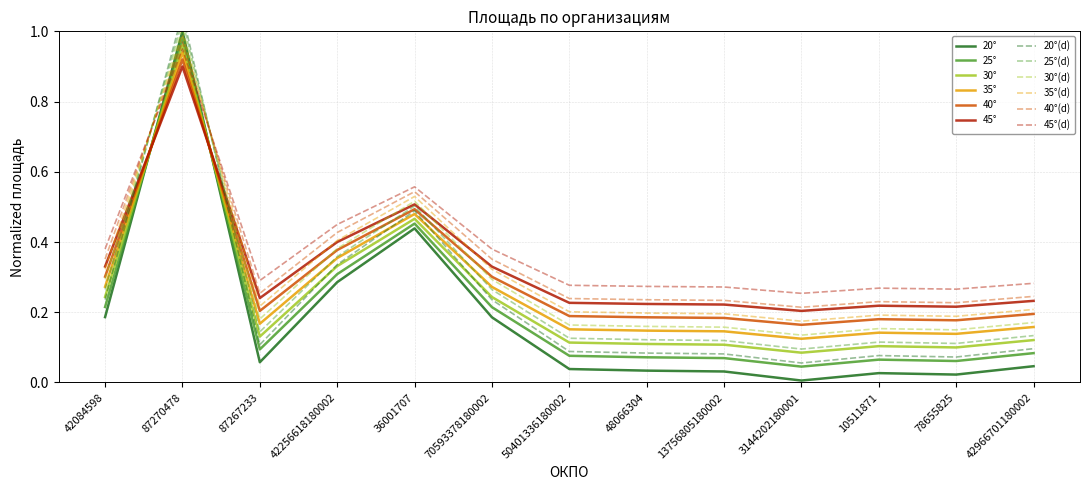

How many interior local peaks (higher than both neighbors) does the data have?

3